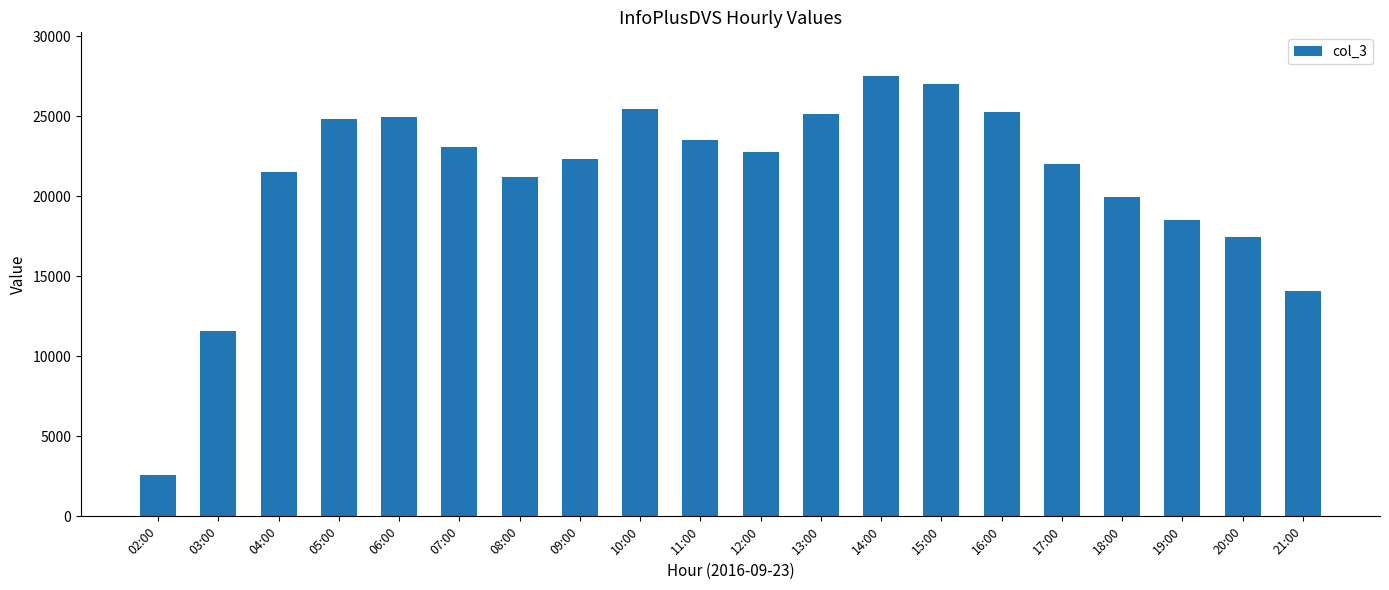

What is the value of the 16th bar from the left?

22006